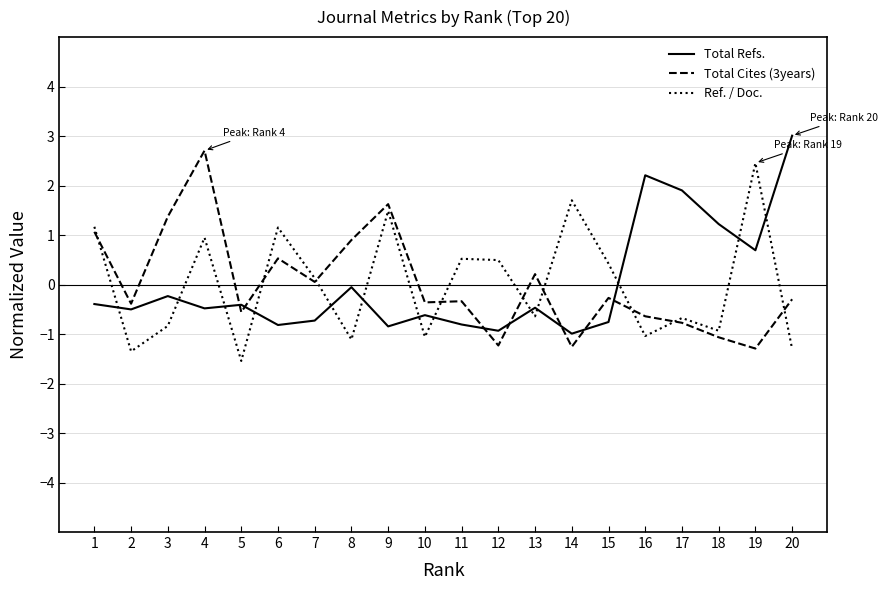

The Total Cites (3years) series shows -0.3 at 18. True or false?

False